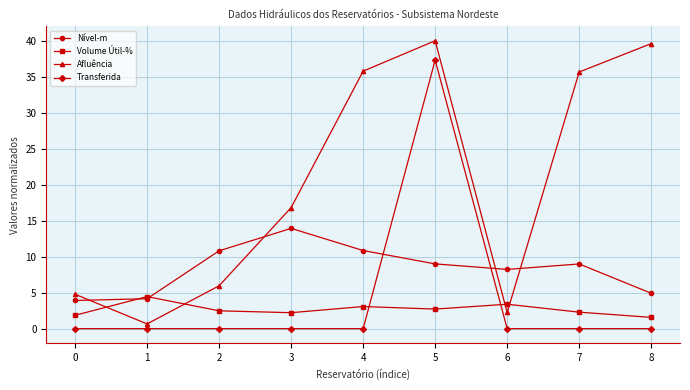

The value of Nível-m at 1 is 4.2. True or false?

True